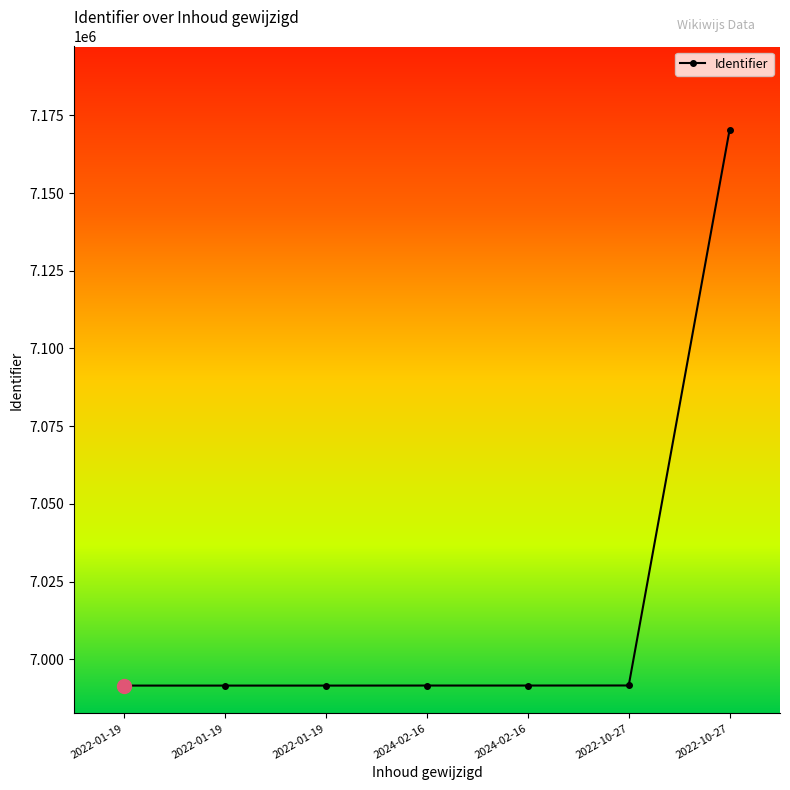

Reading left to right, extract all data points from this chart.

2022-01-19=6991527	2022-01-19=6991529	2022-01-19=6991528	2024-02-16=6991543	2024-02-16=6991544	2022-10-27=6991562	2022-10-27=7170332